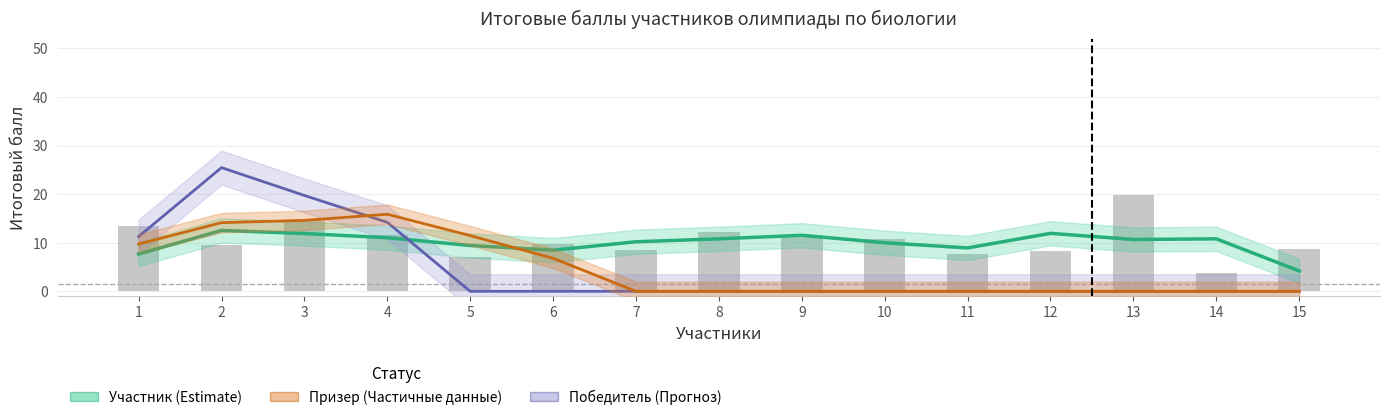

The value of Призер (Частичные данные) at 1 is 9.7. True or false?

True